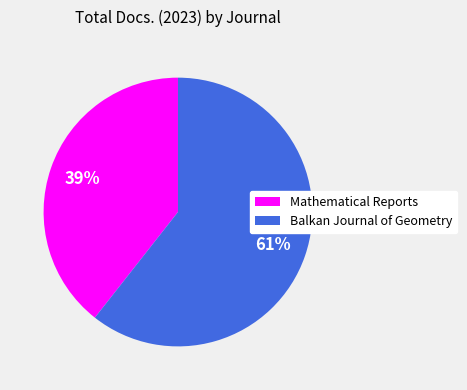

To the nearest percent, what is the average slice percentage?

50%